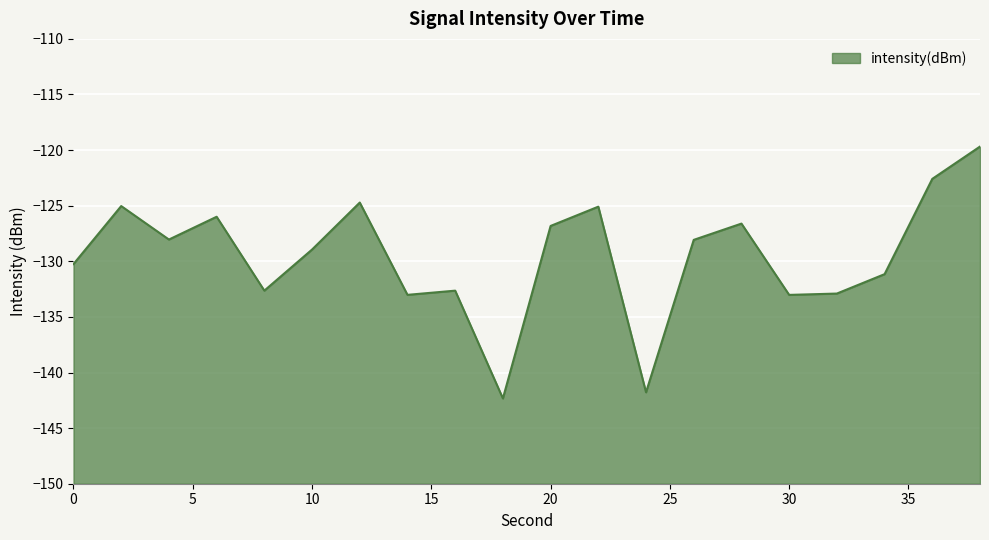

At which category does the data reach its first local peak?

2